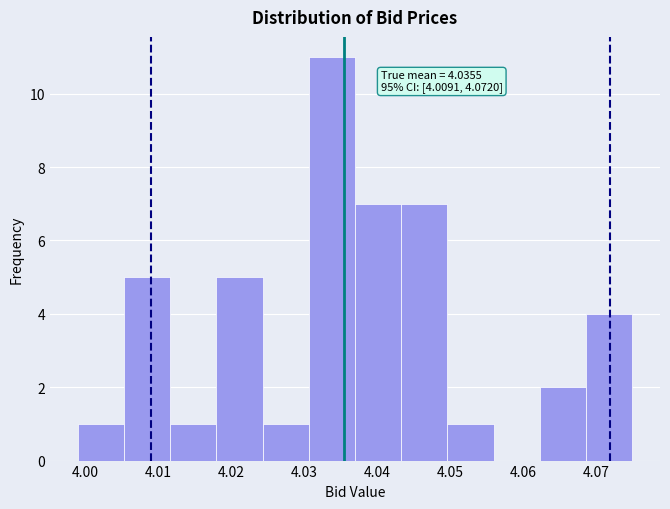

Over which range of the x-axis is the bar tallest?

4.031 to 4.037